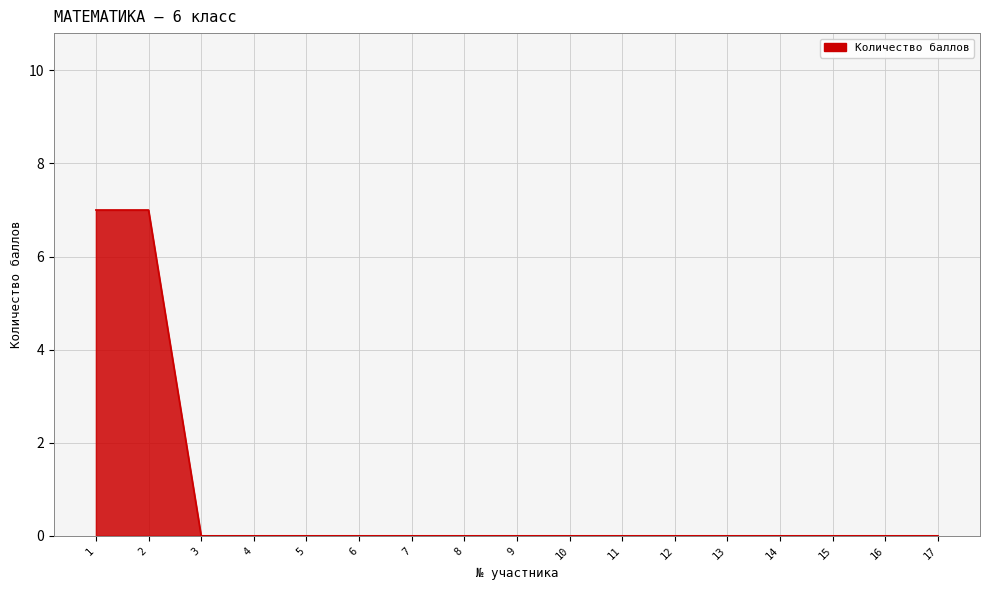

Does the chart display data point markers on the line(s)?

No